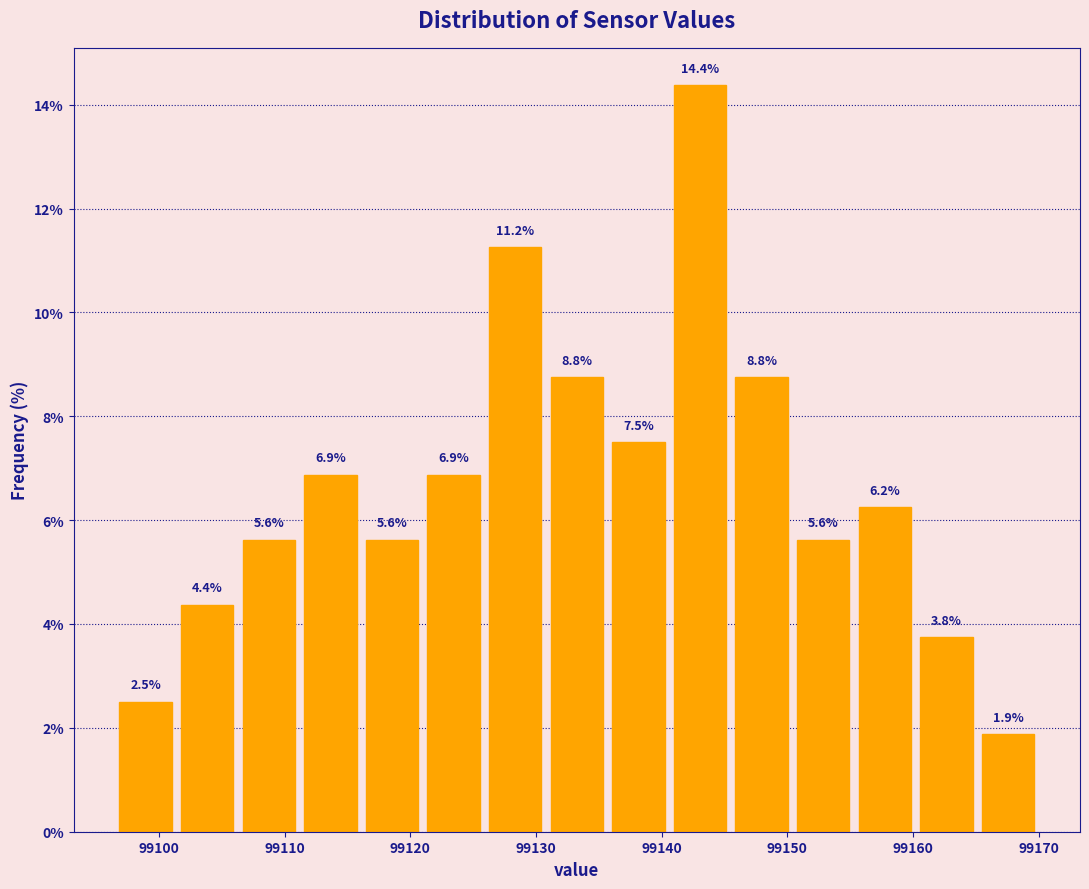

What is the height of the bar covering 99165.1 to 99170.0 on the x-axis? The bar edges are not printed on the chart, so give them approximately, as read against the axis.

1.9